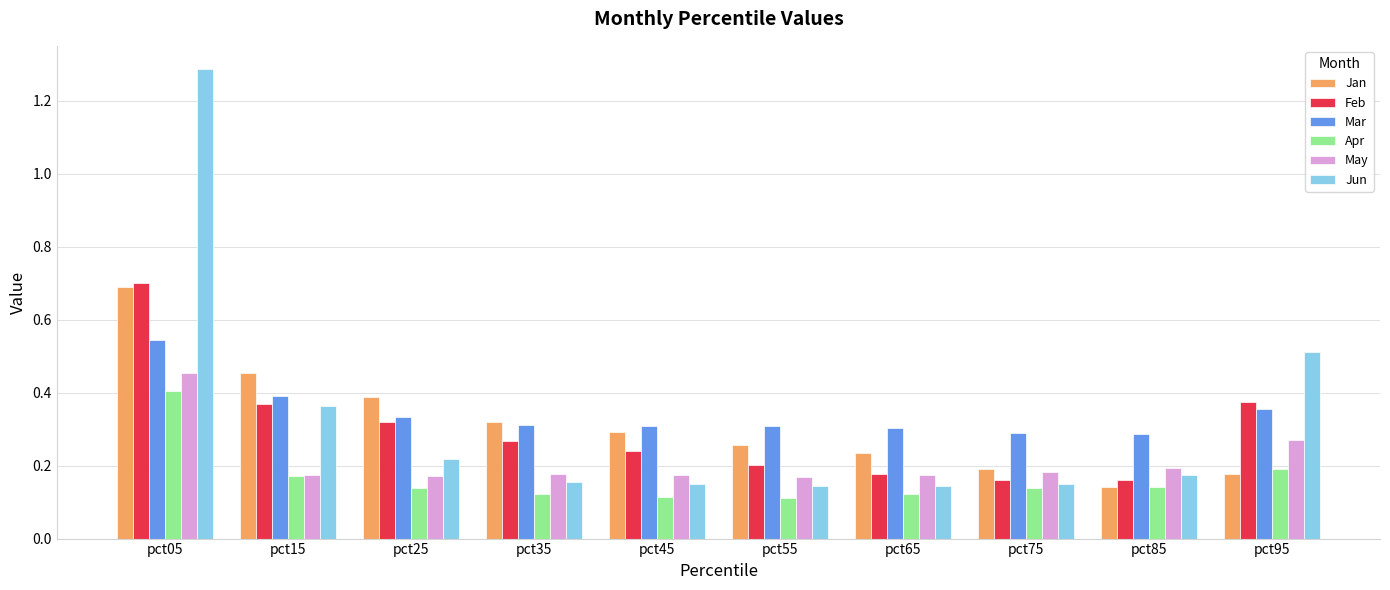

The Jan series shows 0.4 at pct45. True or false?

False